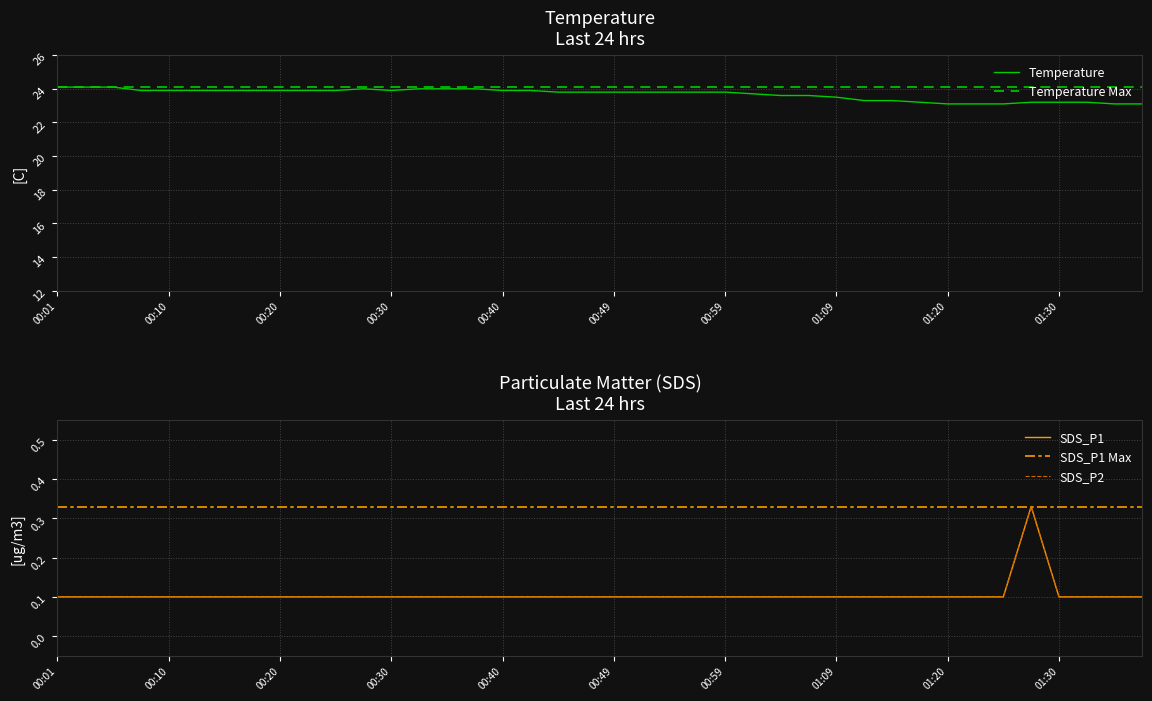

At which label does SDS_P2 reach its minimum?

00:01